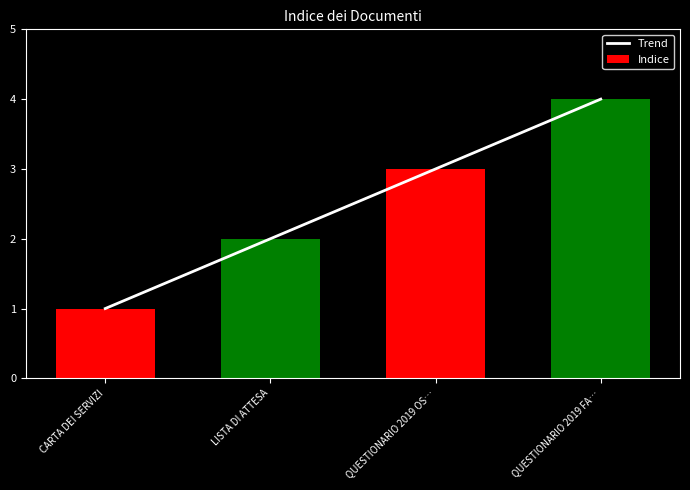

Rank the categories by Indice value from highest to lowest.

QUESTIONARIO 2019 FA…, QUESTIONARIO 2019 OS…, LISTA DI ATTESA, CARTA DEI SERVIZI